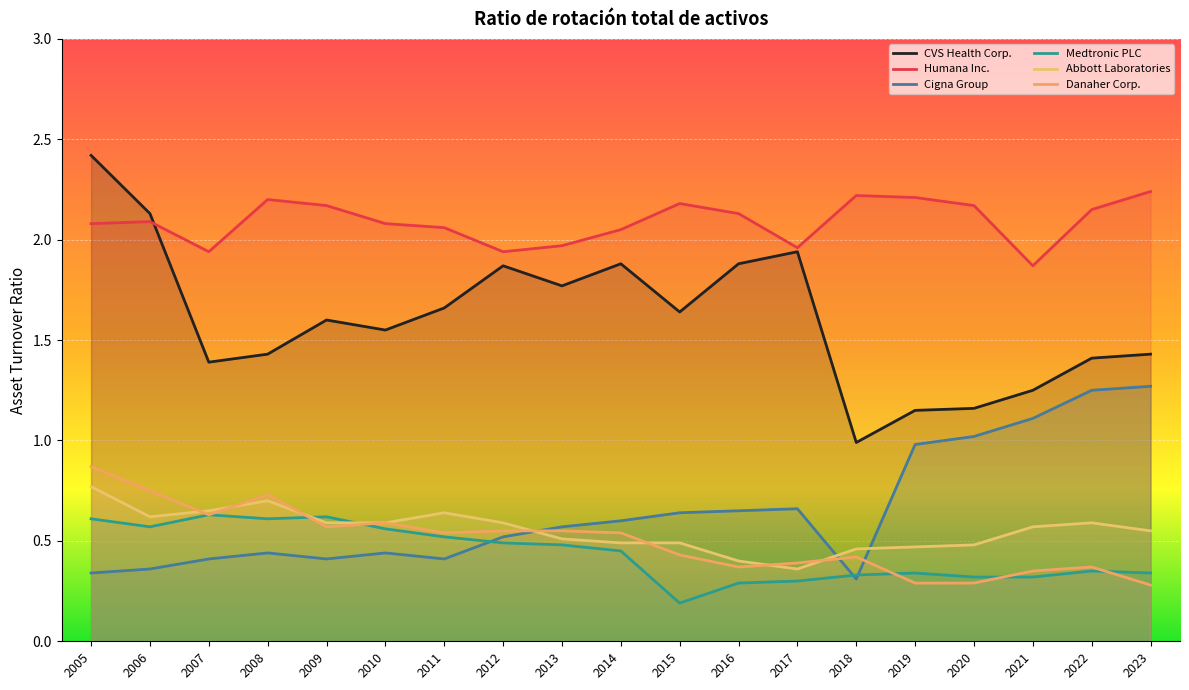

Does the chart display data point markers on the line(s)?

No